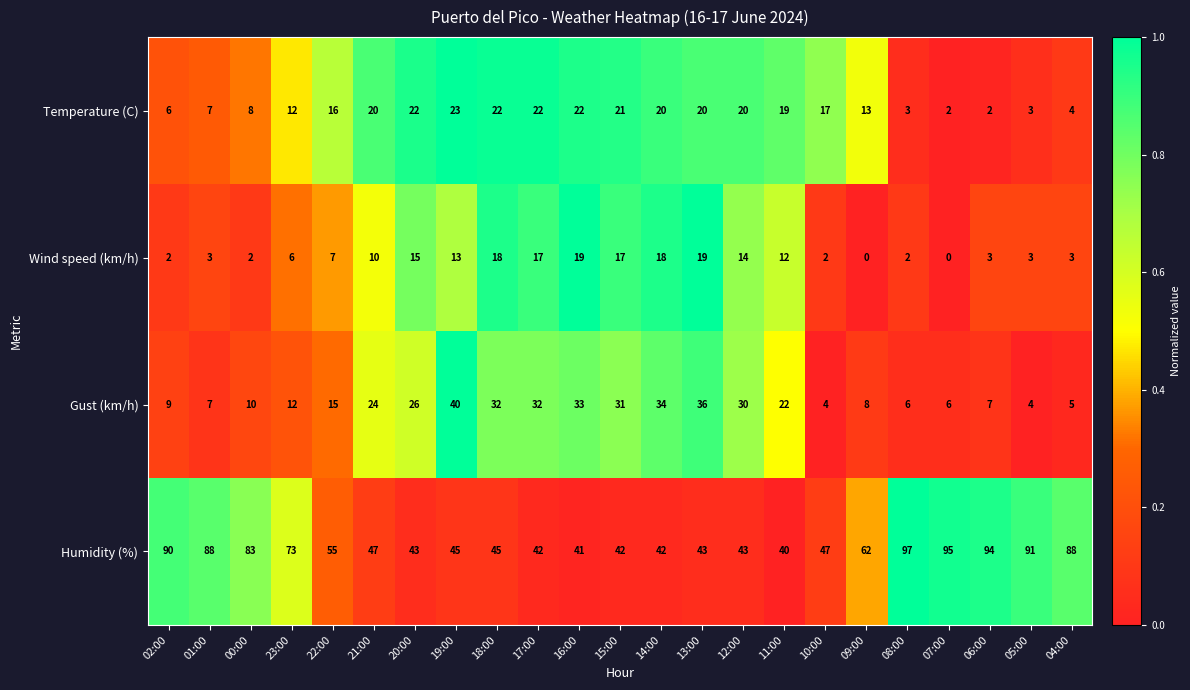

What is the difference between the maximum and minimum values in the Temperature (C) series?

21